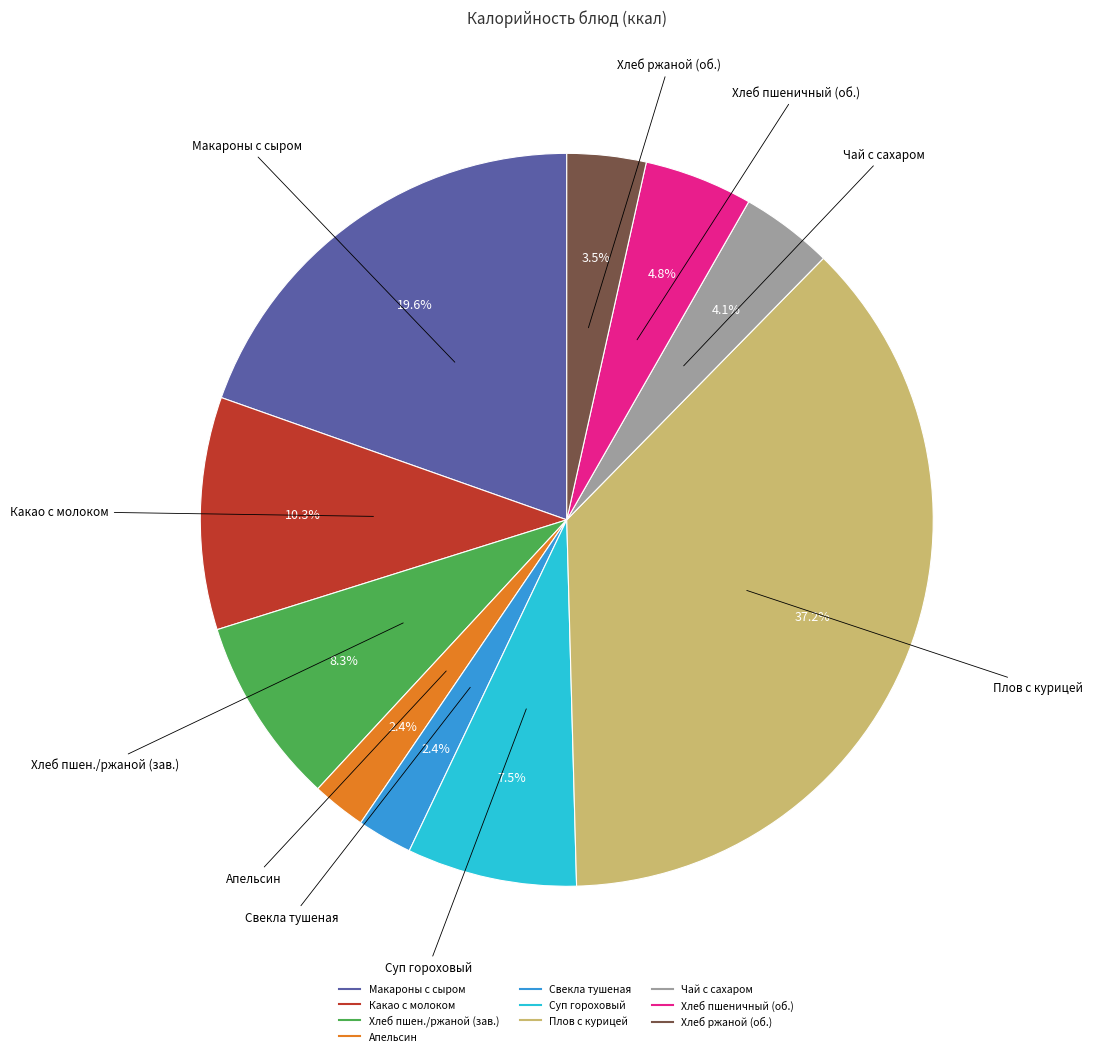

Is there a majority slice in this chart?

No